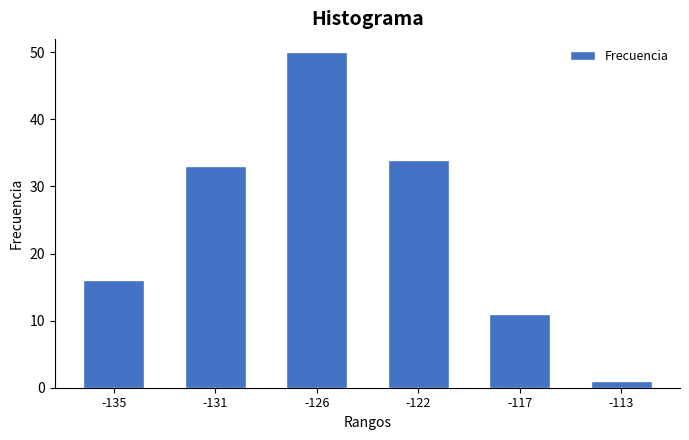

Reading right to left, extract all data points from this chart.

1	11	34	50	33	16